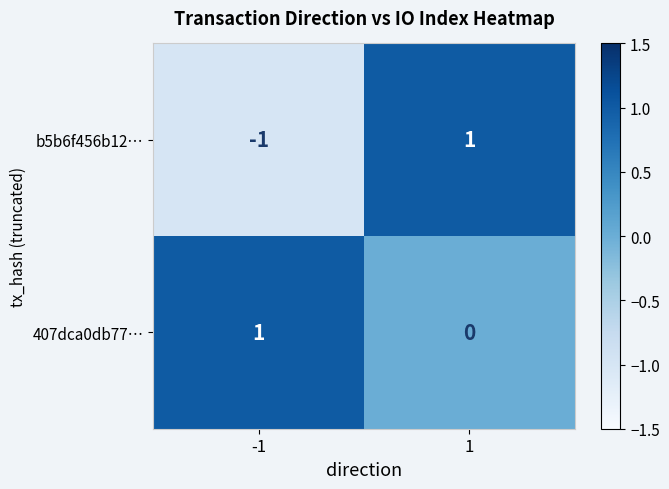

Reading left to right, what are all the values shown in this chart?

b5b6f456b12…: -1=-1	1=1
407dca0db77…: -1=1	1=0